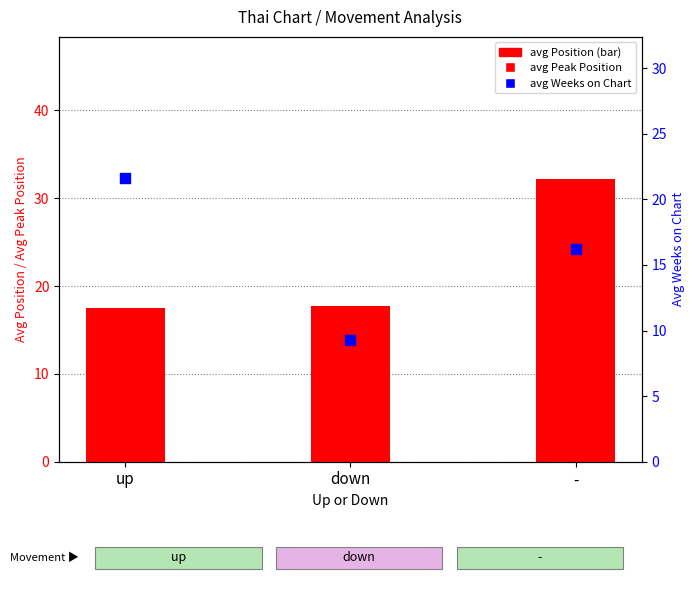

At which category is the sum across all series the highest?

-